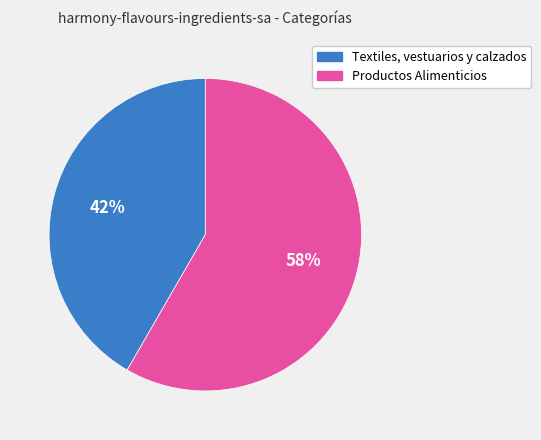

Is Productos Alimenticios the majority of the pie?

Yes